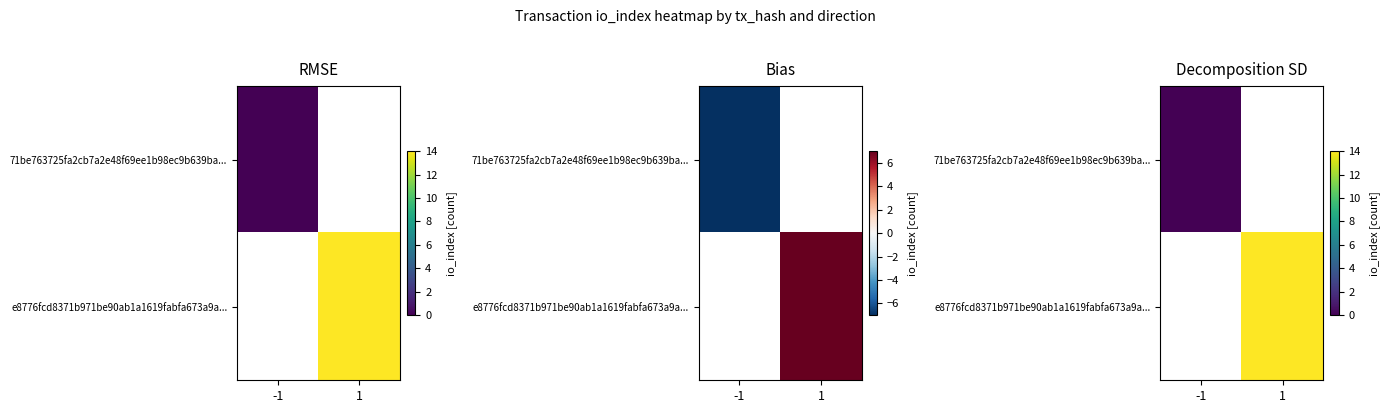

Is it true that 71be763725fa2cb7a2e48f69ee1b98ec9b639ba... equals 0.0 at -1?

True